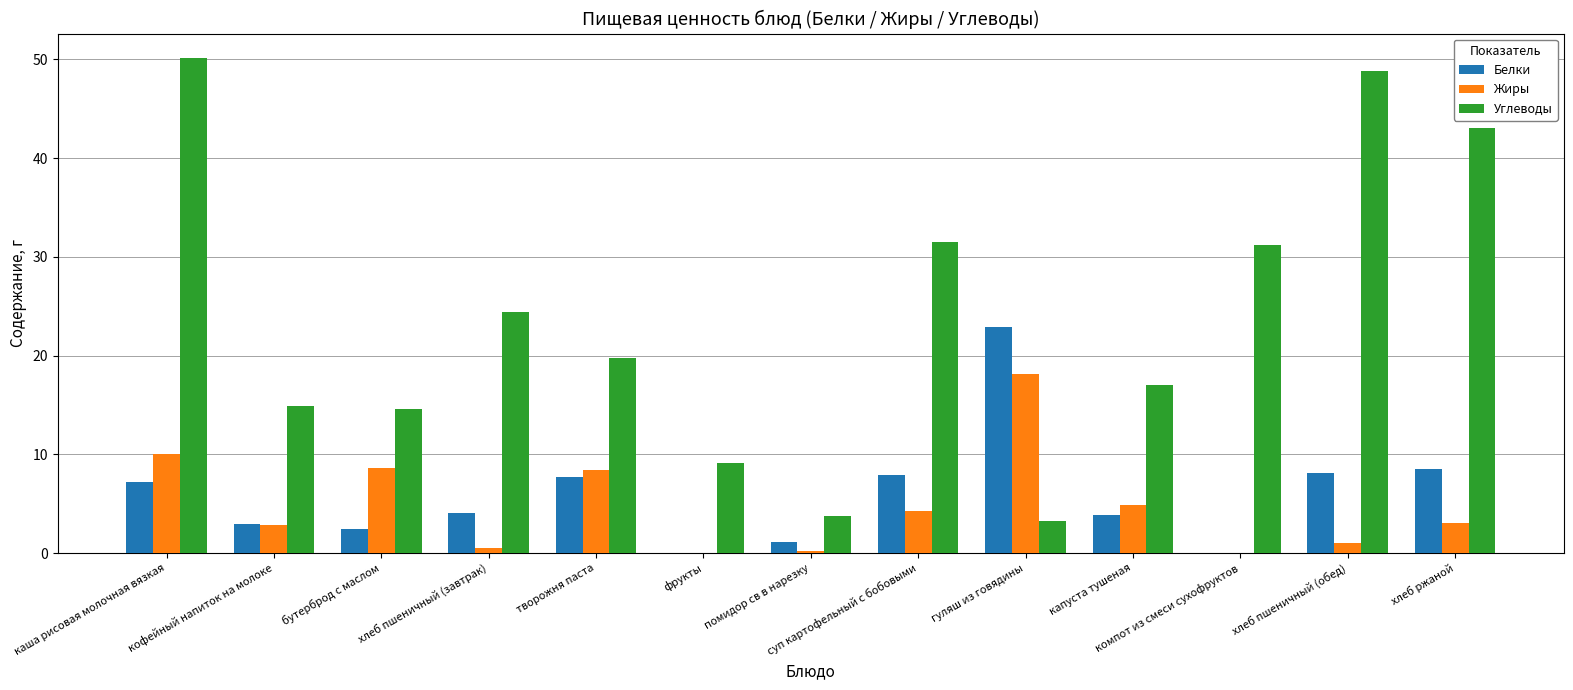

What are all the series names shown in the legend?

Белки, Жиры, Углеводы